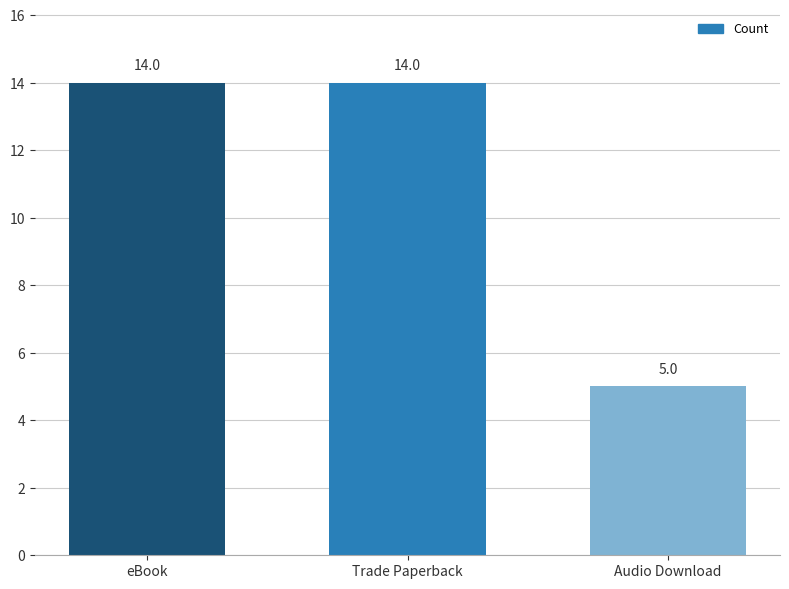

Reading left to right, extract all data points from this chart.

14	14	5